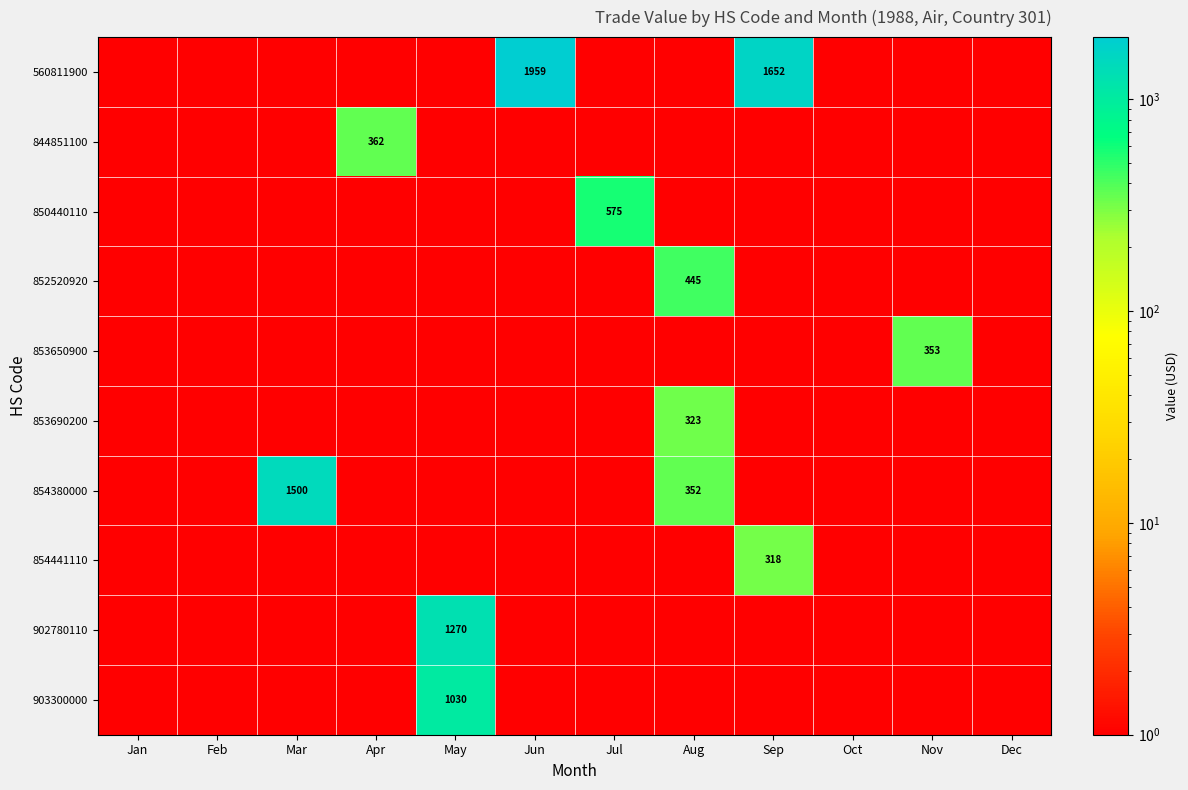

Which series has the widest spread of values?

560811900